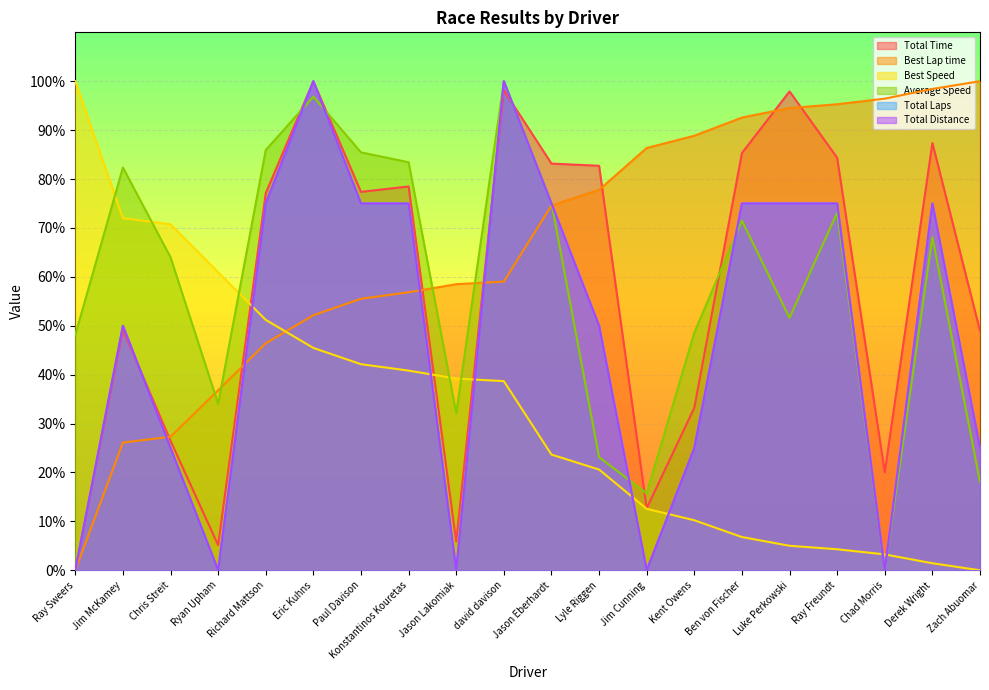

What are all the series names shown in the legend?

Total Time, Best Lap time, Best Speed, Average Speed, Total Laps, Total Distance